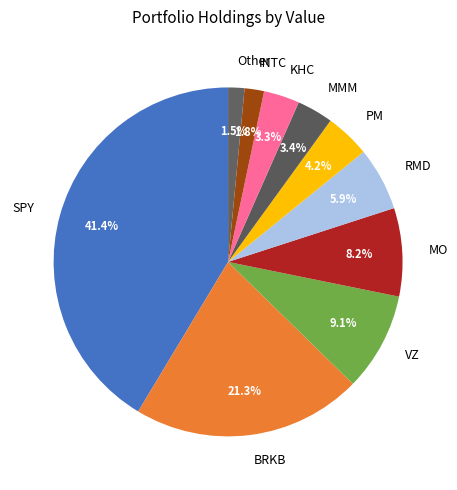

Is there a majority slice in this chart?

No